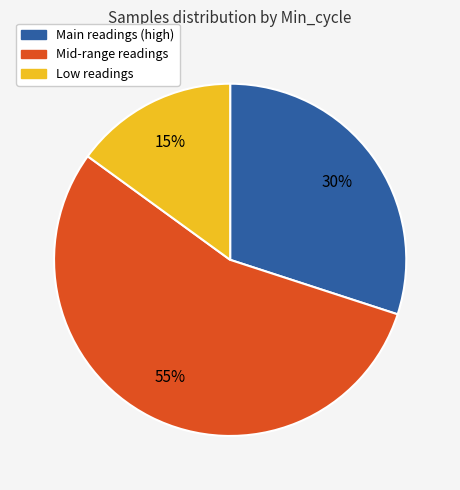

Is there any slice that represents more than half of the pie?

Yes